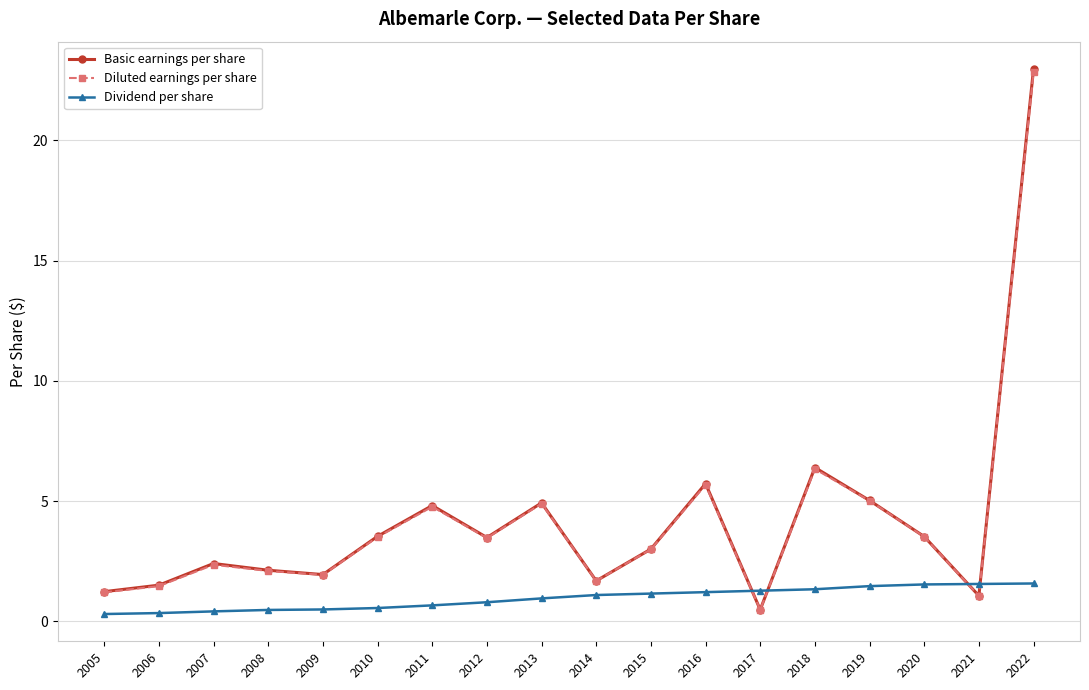

How many series are shown in this chart?

3